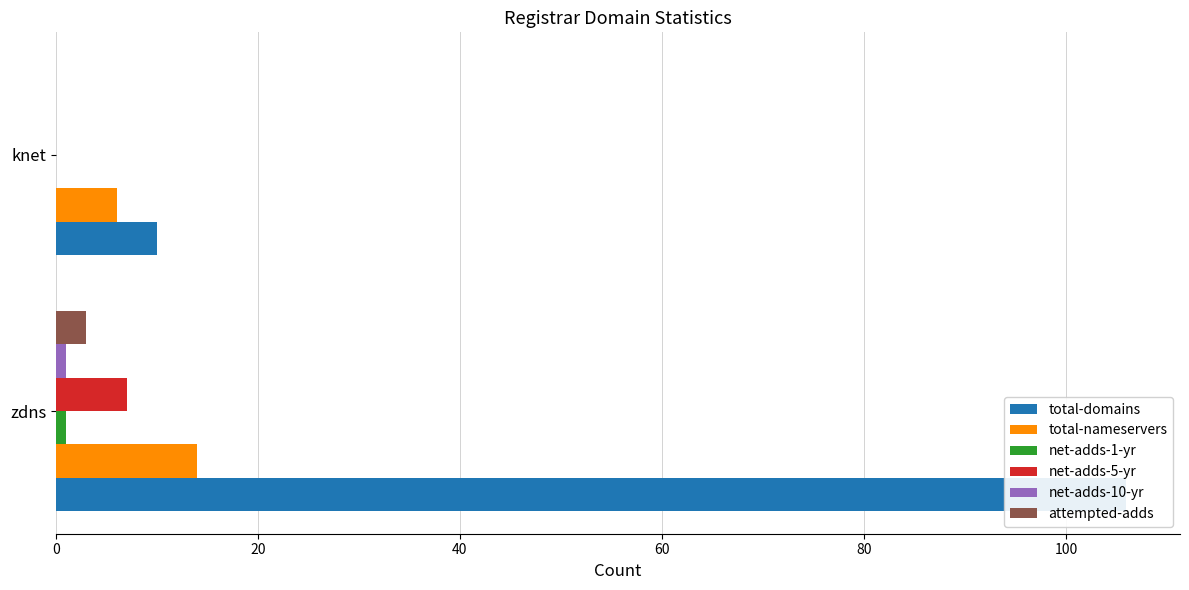

How many groups of bars are there?

2